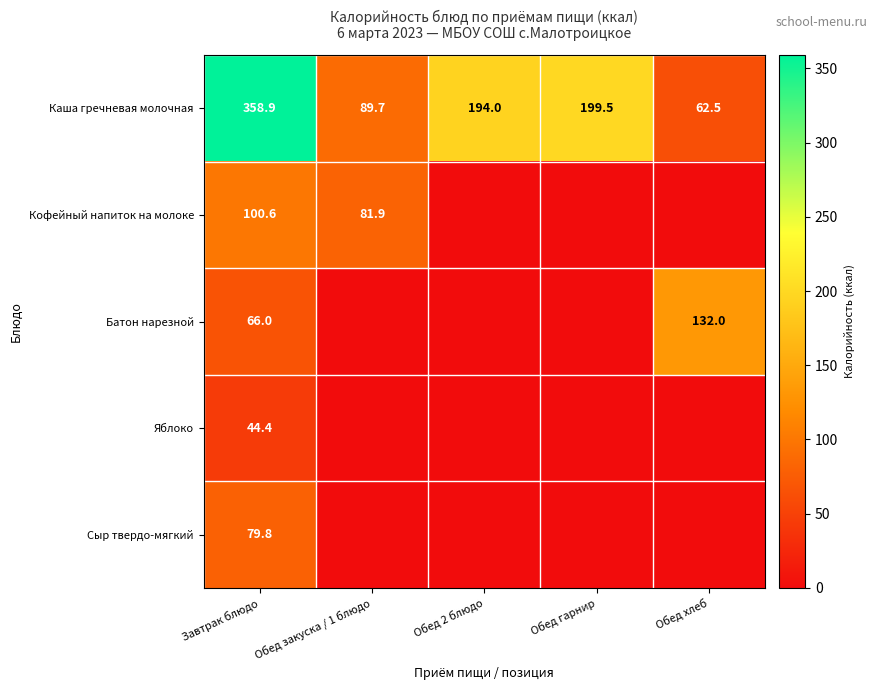

The value of Каша гречневая молочная at Обед гарнир is 131.4. True or false?

False